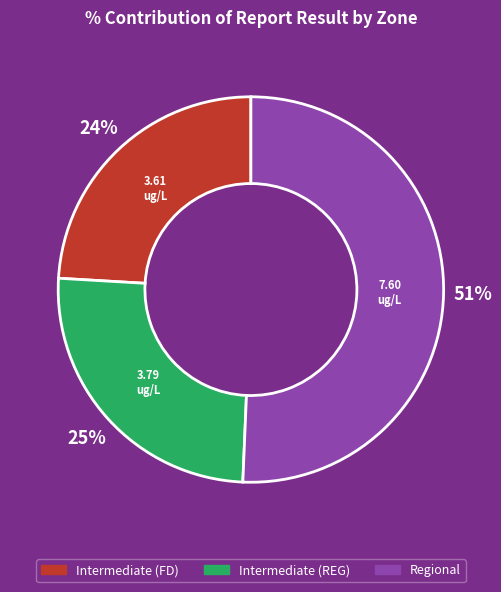

Do Intermediate (REG) and Intermediate (FD) together represent more than half of the pie?

No